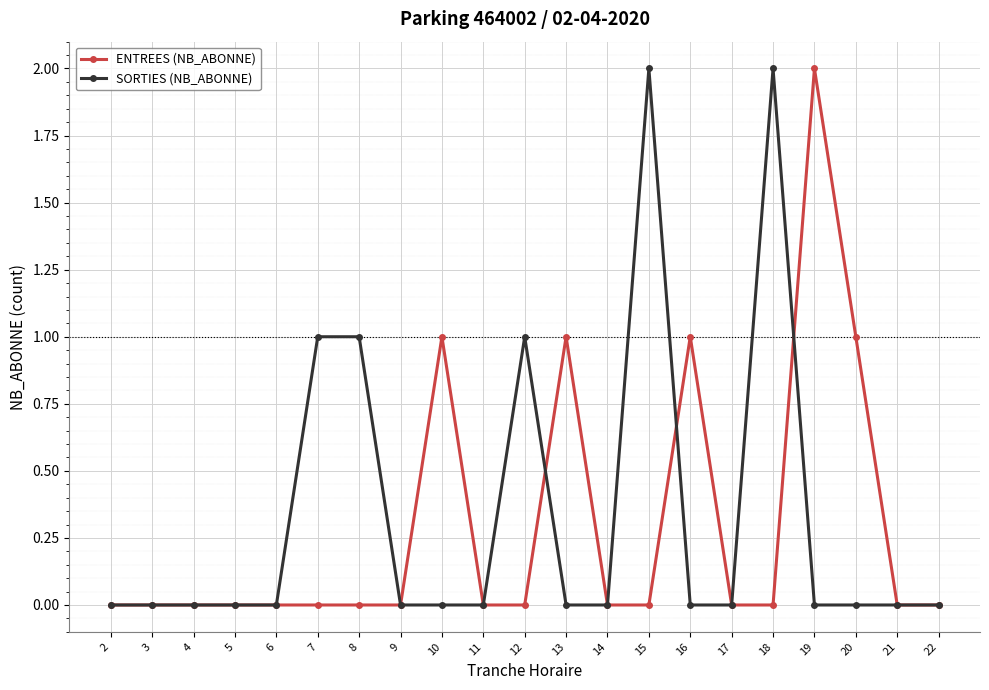

True or false: ENTREES (NB_ABONNE) has a value of 0 at 2.

True